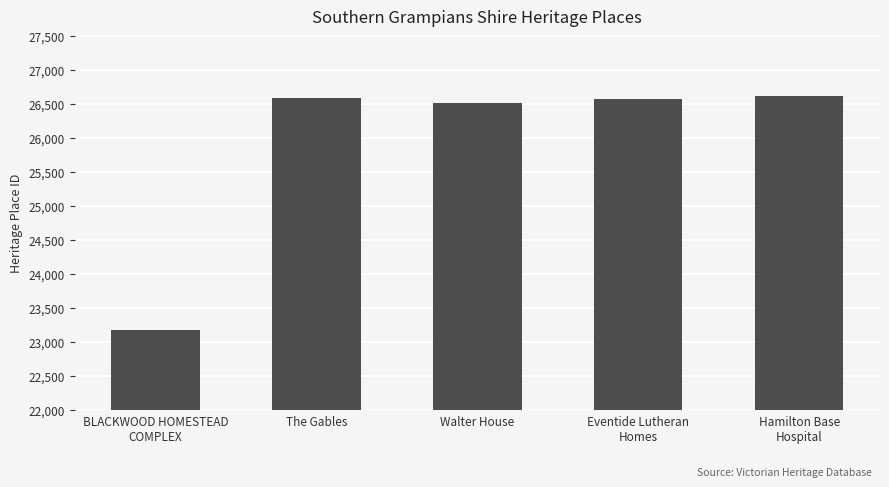

The value at The Gables is 26581. True or false?

True